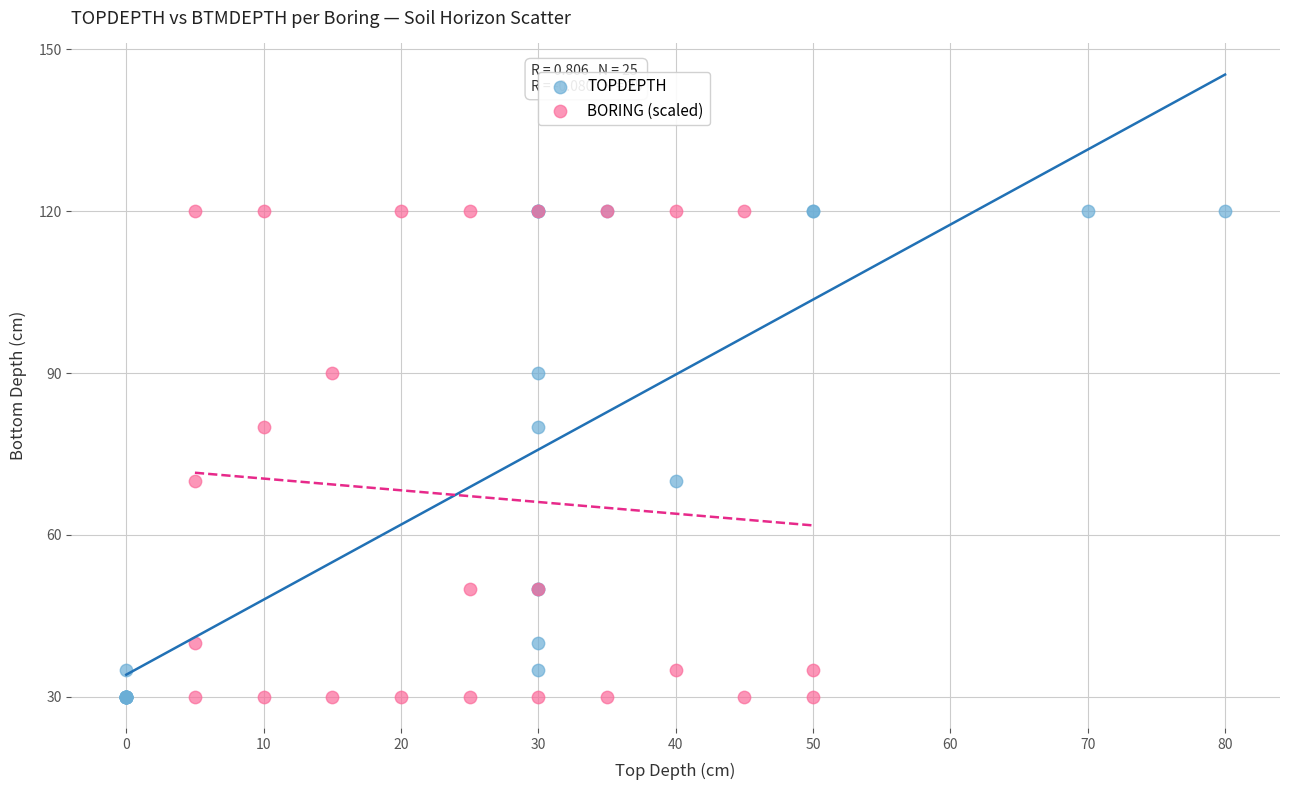

What are all the series names shown in the legend?

TOPDEPTH, BORING (scaled)